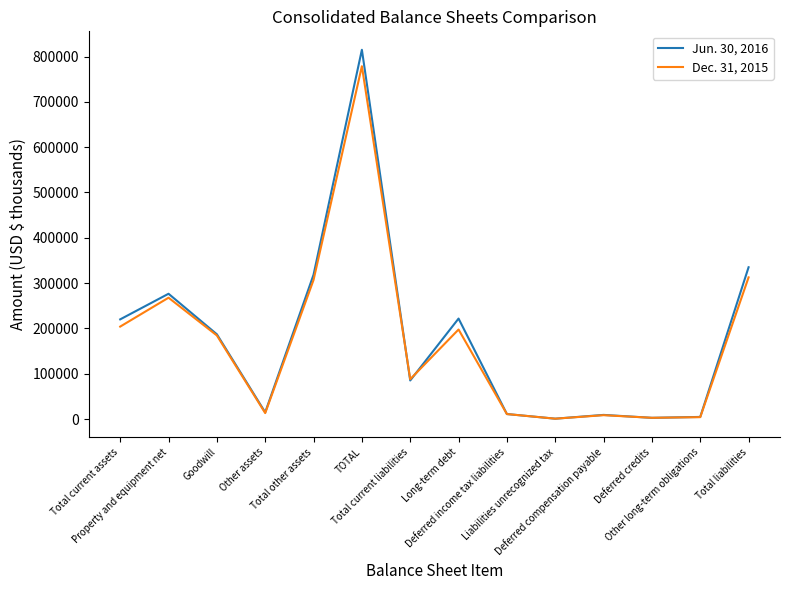

List the series in order of their overall mean, lowest first.

Dec. 31, 2015, Jun. 30, 2016